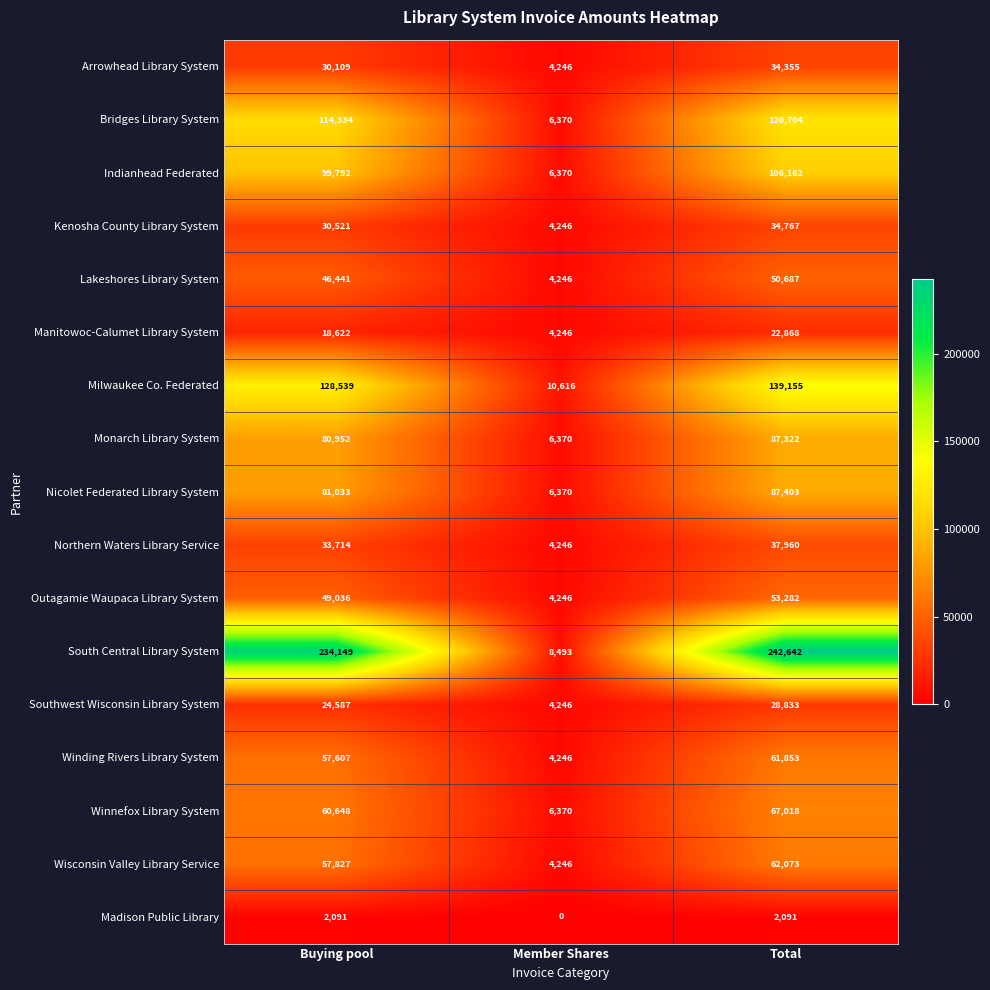

Which series changed the most between Buying pool and Member Shares?

South Central Library System